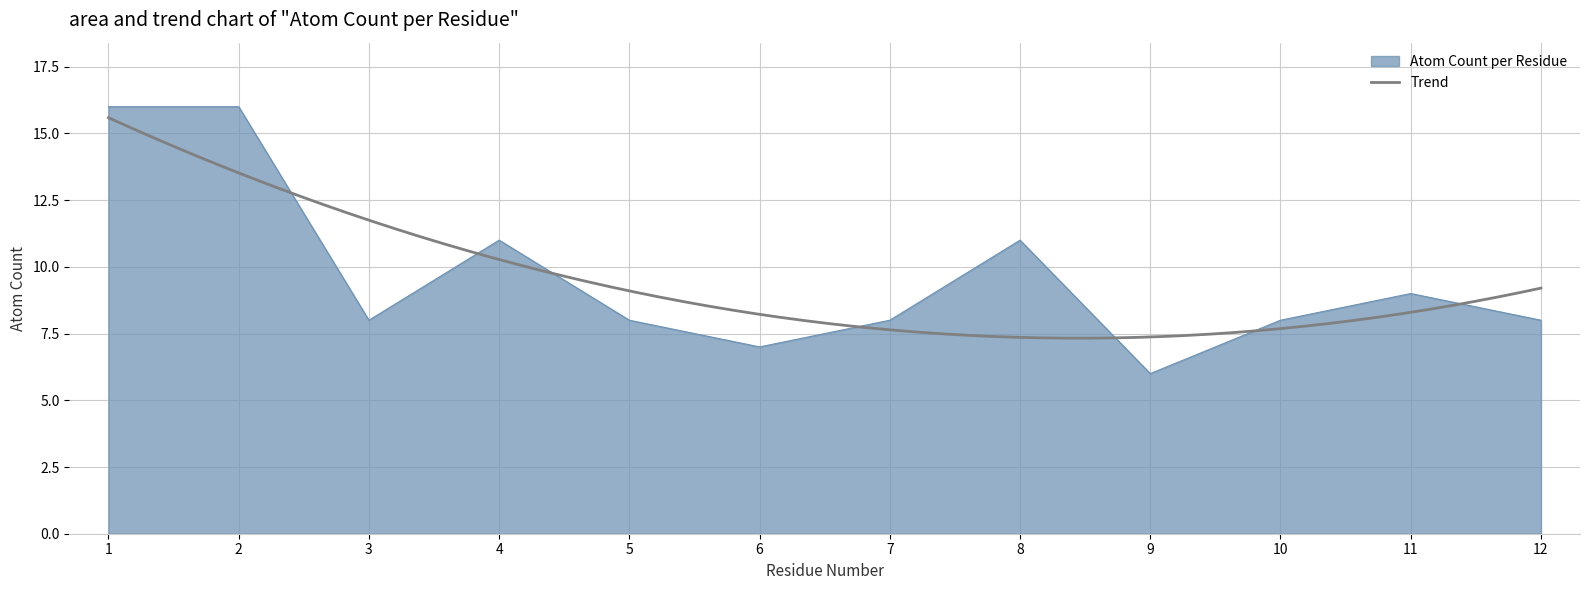

Reading left to right, list all the values displayed in this chart.

16	16	8	11	8	7	8	11	6	8	9	8